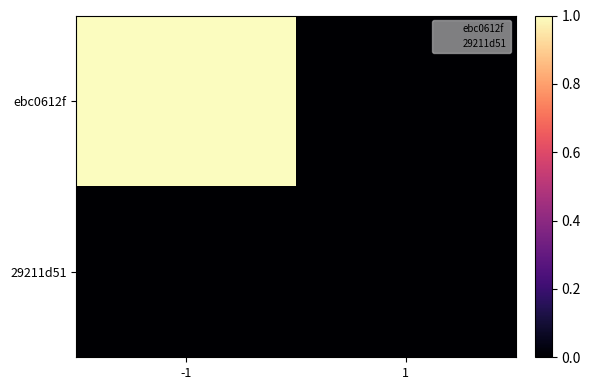

Between -1 and 1, which series saw the biggest shift?

ebc0612f